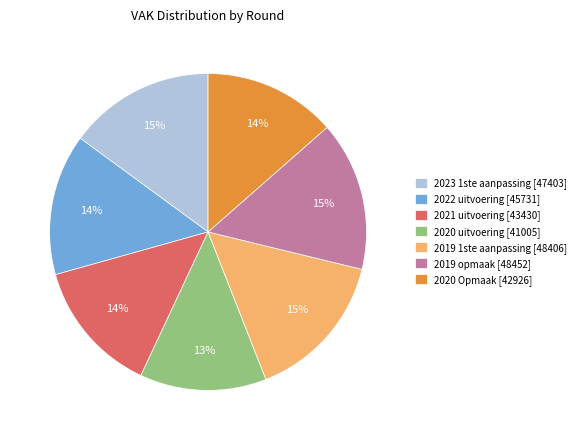

Is the sum of 2023 1ste aanpassing [47403] and 2019 opmaak [48452] greater than half?

No